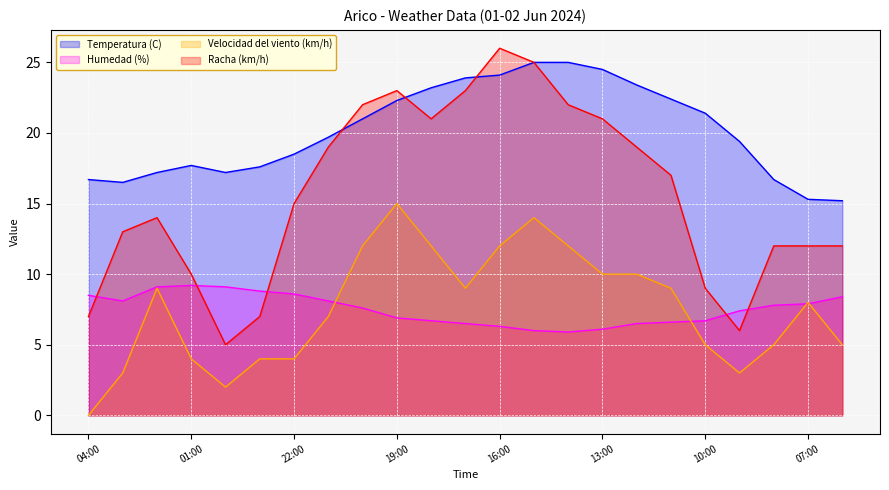

Which label corresponds to the smallest value in the chart?

04:00